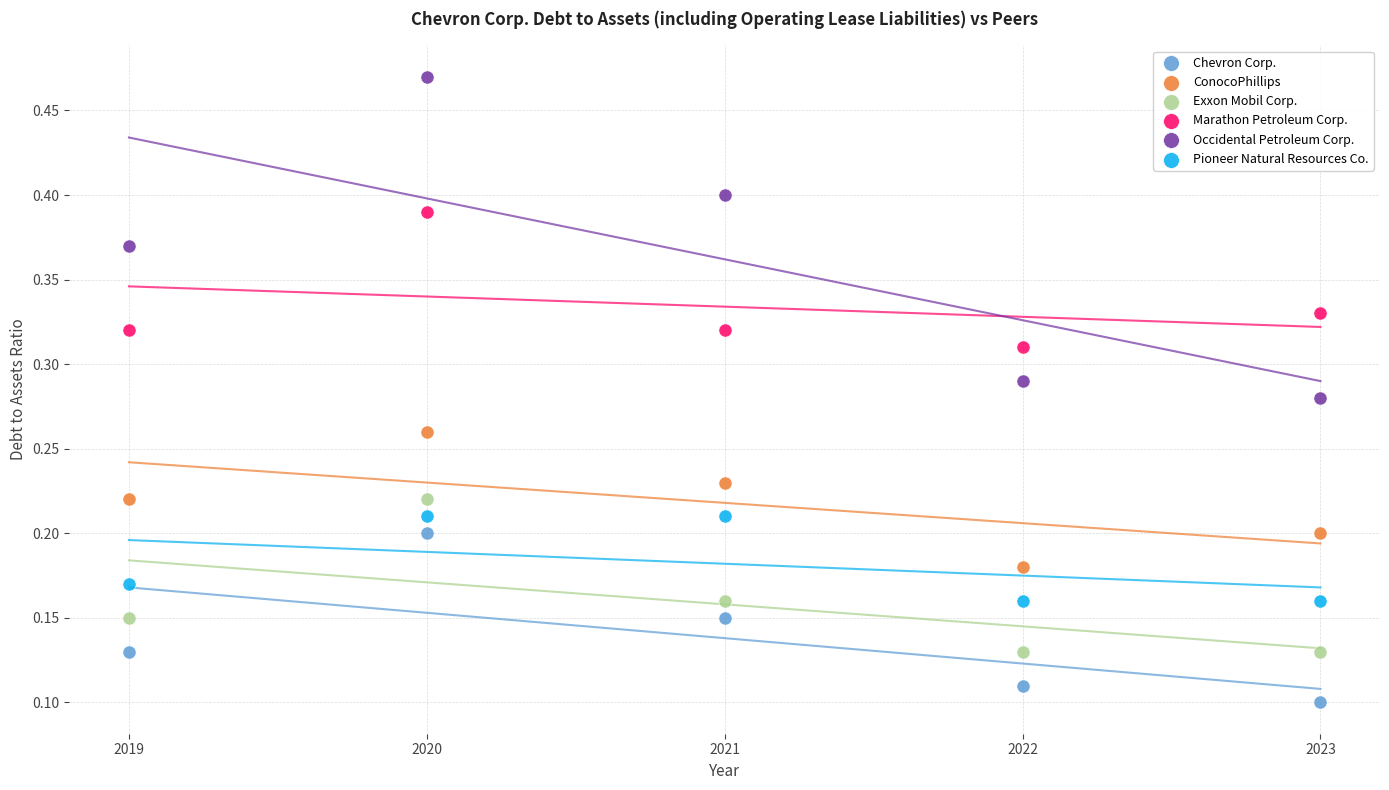

What are all the series names shown in the legend?

Chevron Corp., ConocoPhillips, Exxon Mobil Corp., Marathon Petroleum Corp., Occidental Petroleum Corp., Pioneer Natural Resources Co.